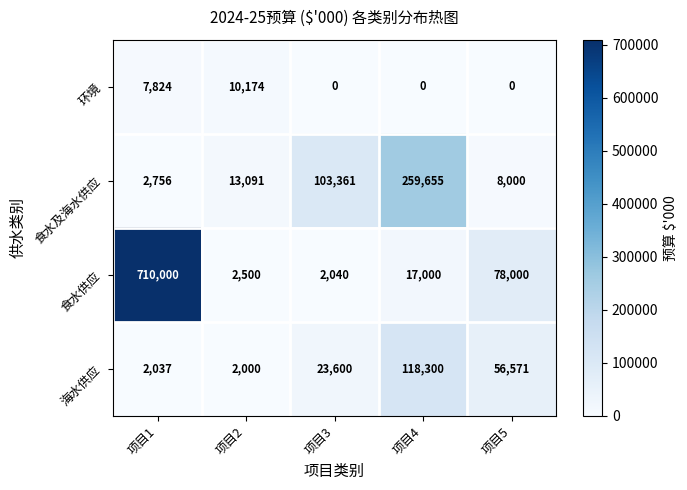

What is the total value across all series at 项目2?

27765